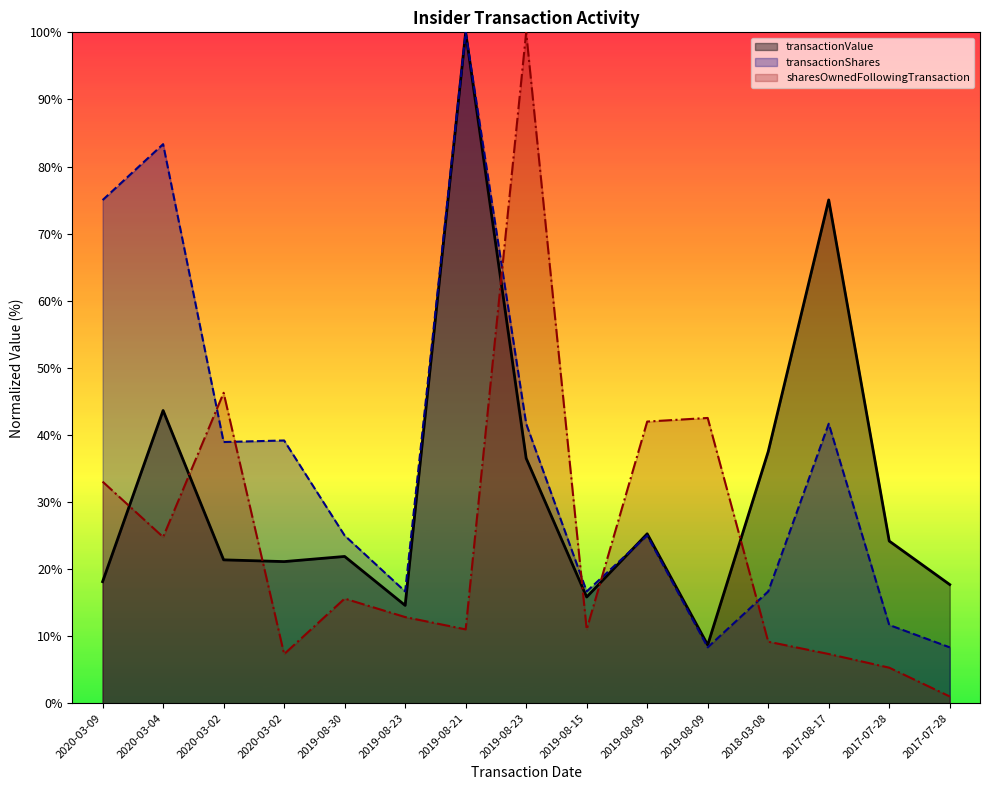

Which series has the largest total across all categories?

transactionShares